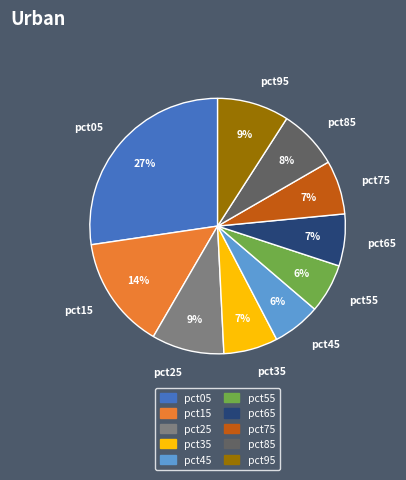

Does pct05 account for over 50% of the chart?

No